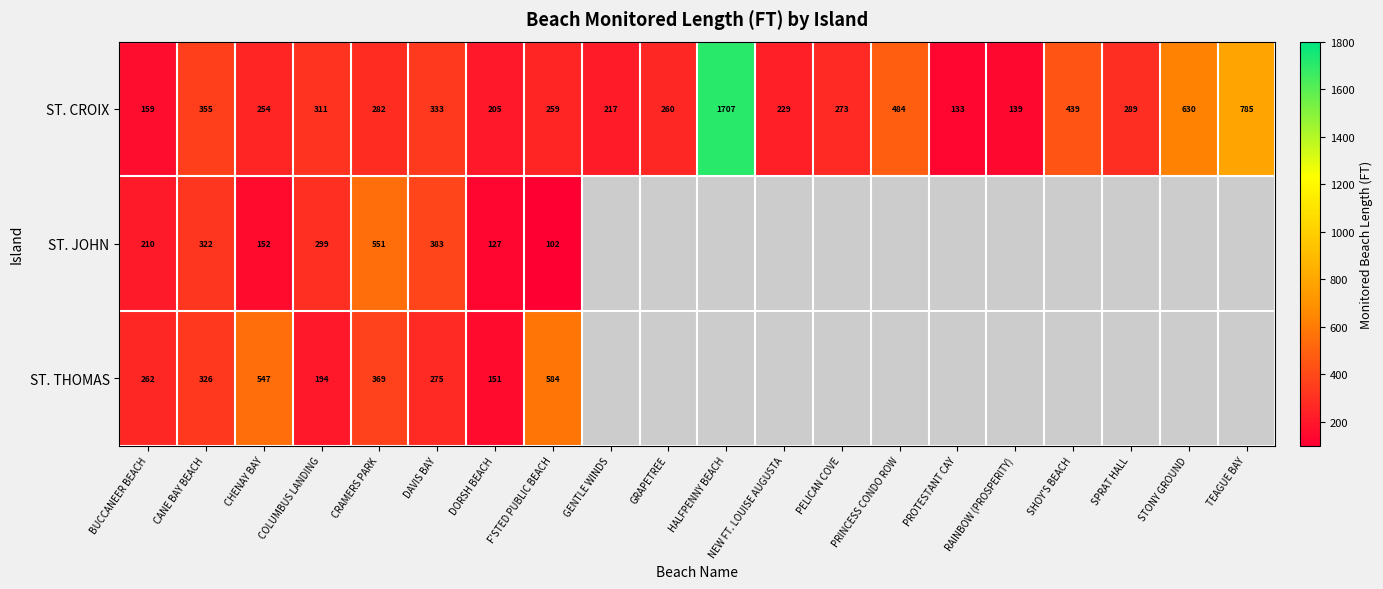

What is the minimum value shown in the chart?

102.0